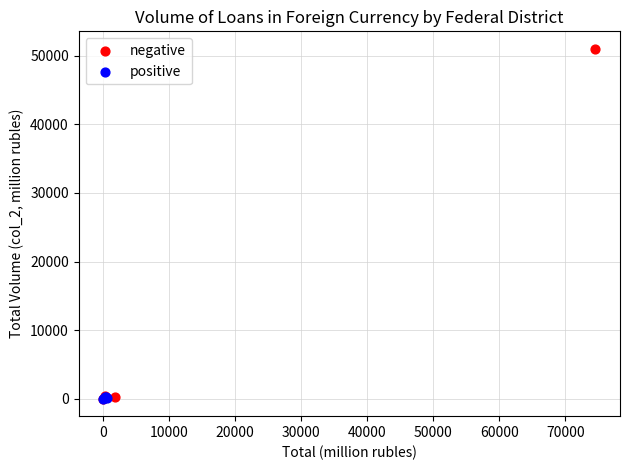

Which series has the largest Y range (max minus min)?

negative